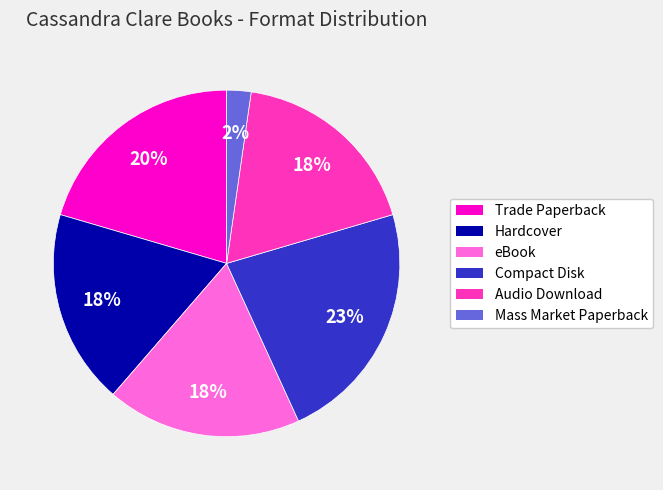

What is the largest slice in the pie chart?

Compact Disk